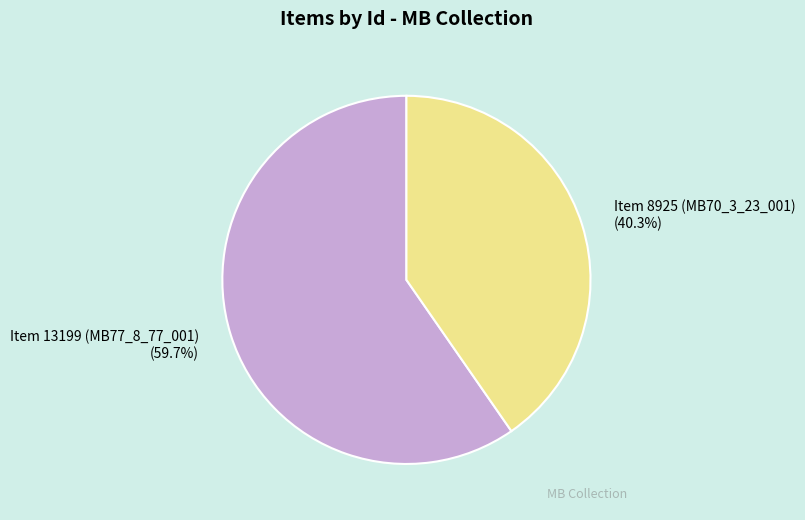

Between Item 13199 (MB77_8_77_001) and Item 8925 (MB70_3_23_001), which is larger?

Item 13199 (MB77_8_77_001)